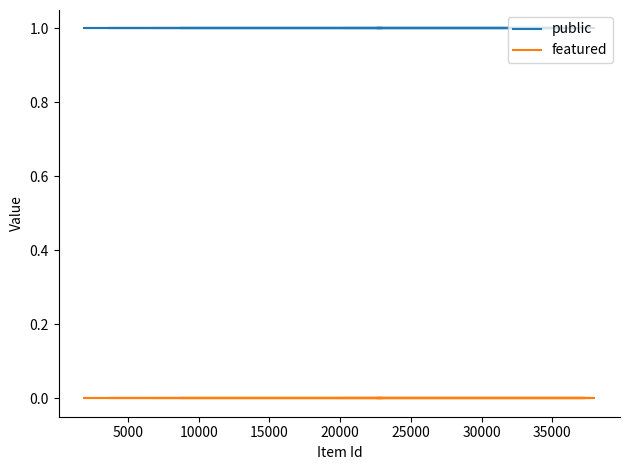

True or false: featured has a value of 0 at 25000.

True